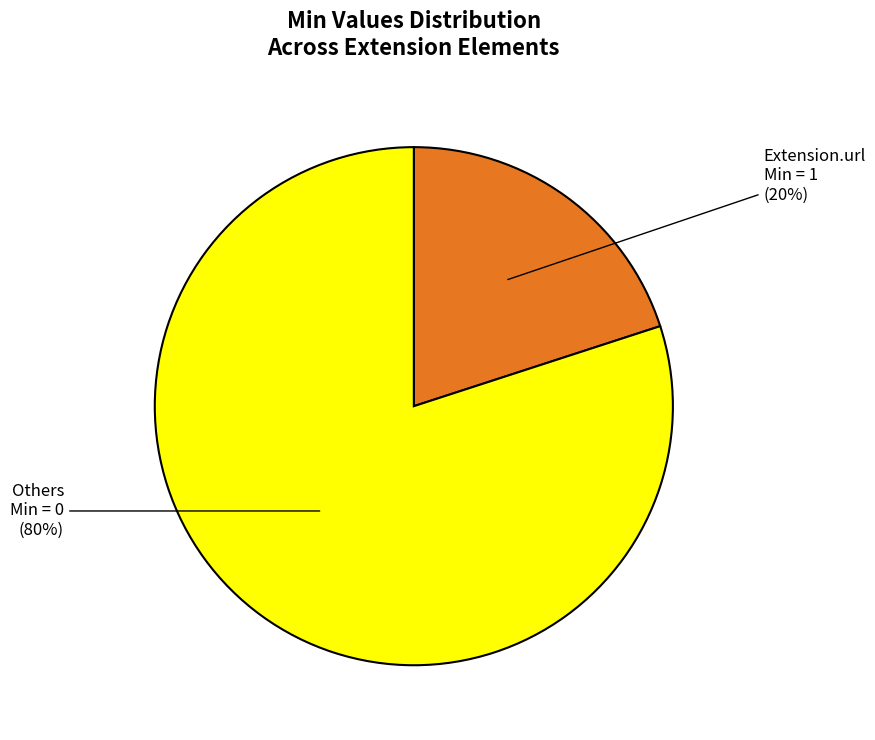

How many segments does this pie chart have?

2